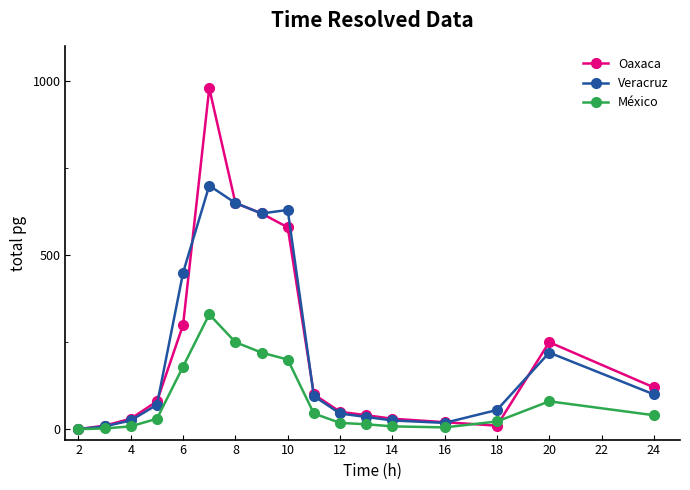

Does the chart display data point markers on the line(s)?

Yes